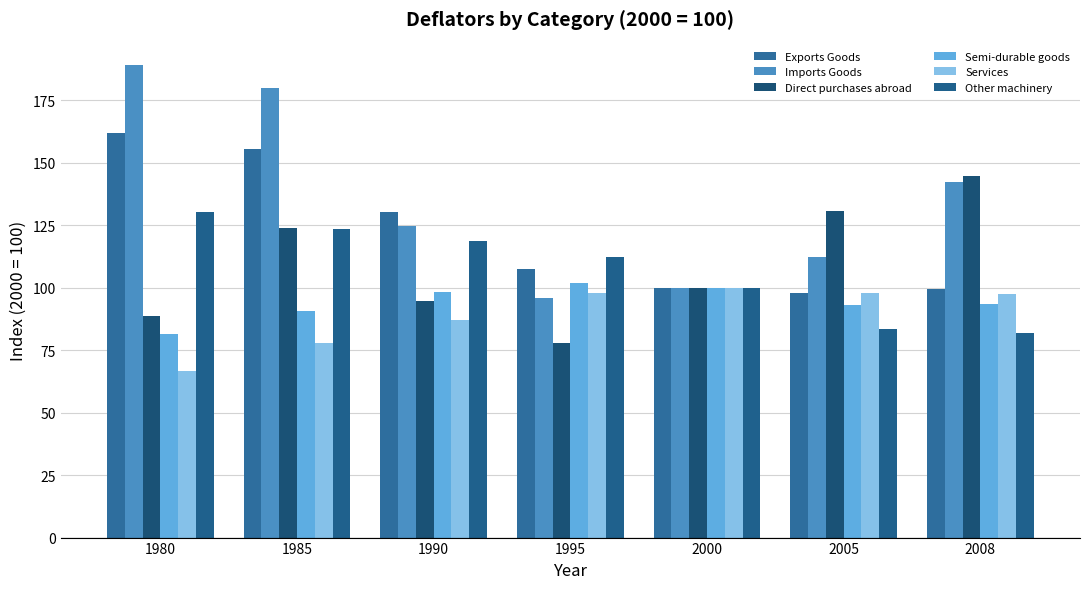

What is the highest value of the Imports Goods series?

188.9